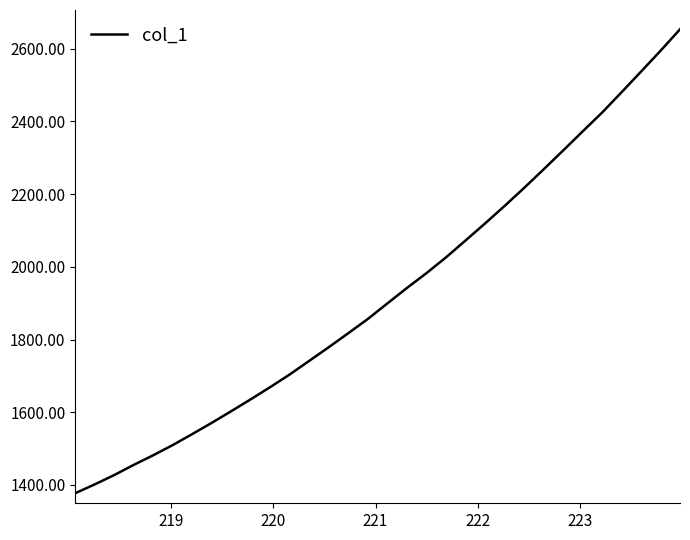

What is the greatest value displayed?

2653.6